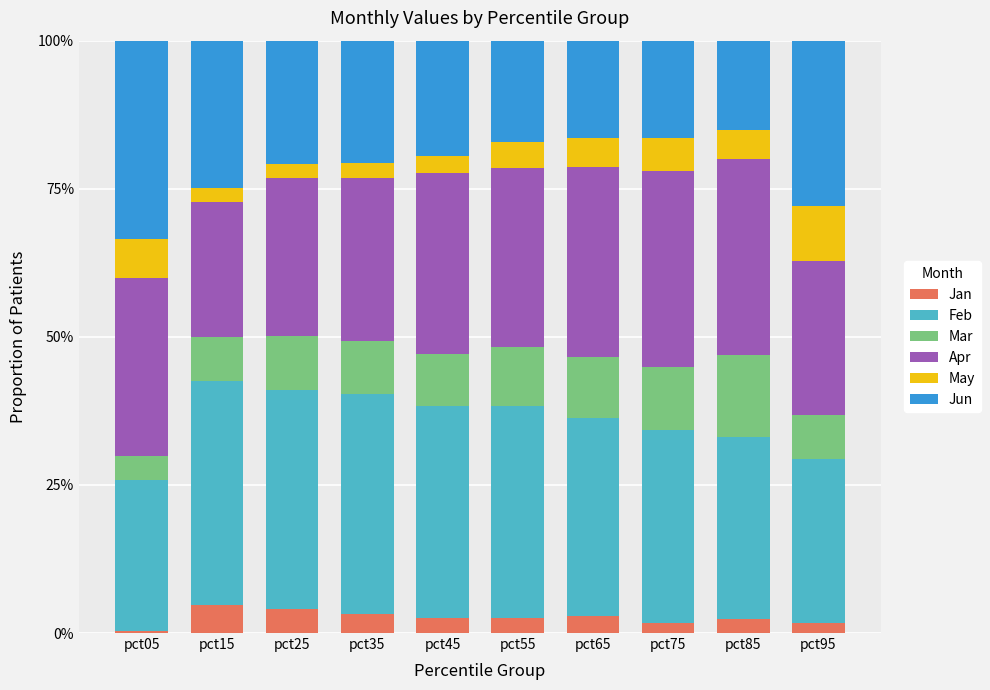

The value of Jan at pct05 is 0.0. True or false?

False